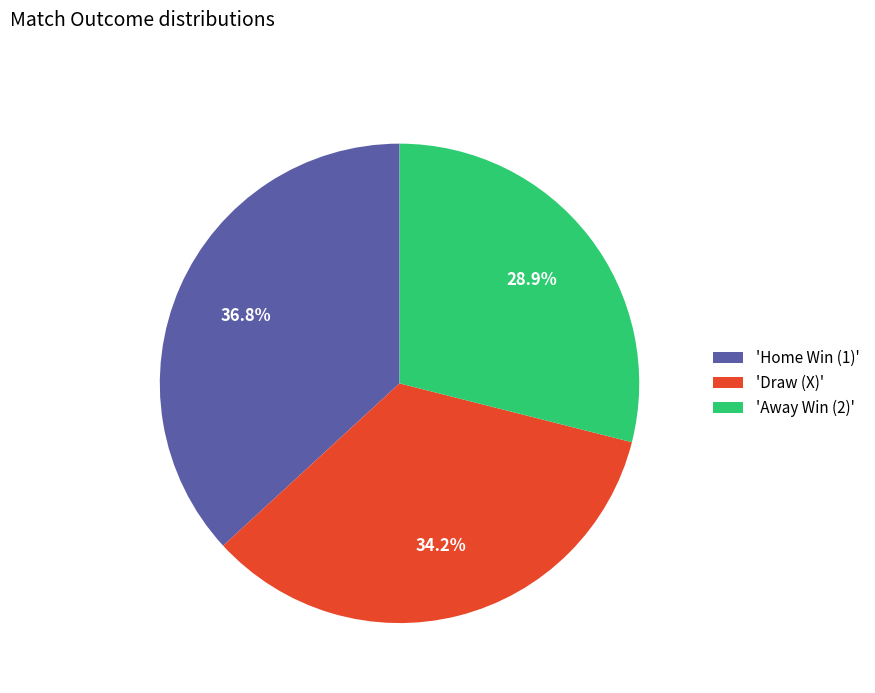

Does any single category account for the majority?

No